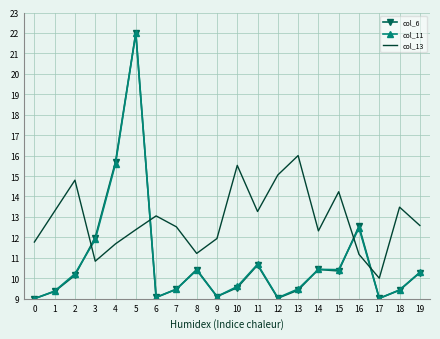

The value of col_11 at 16 is 4.8. True or false?

False